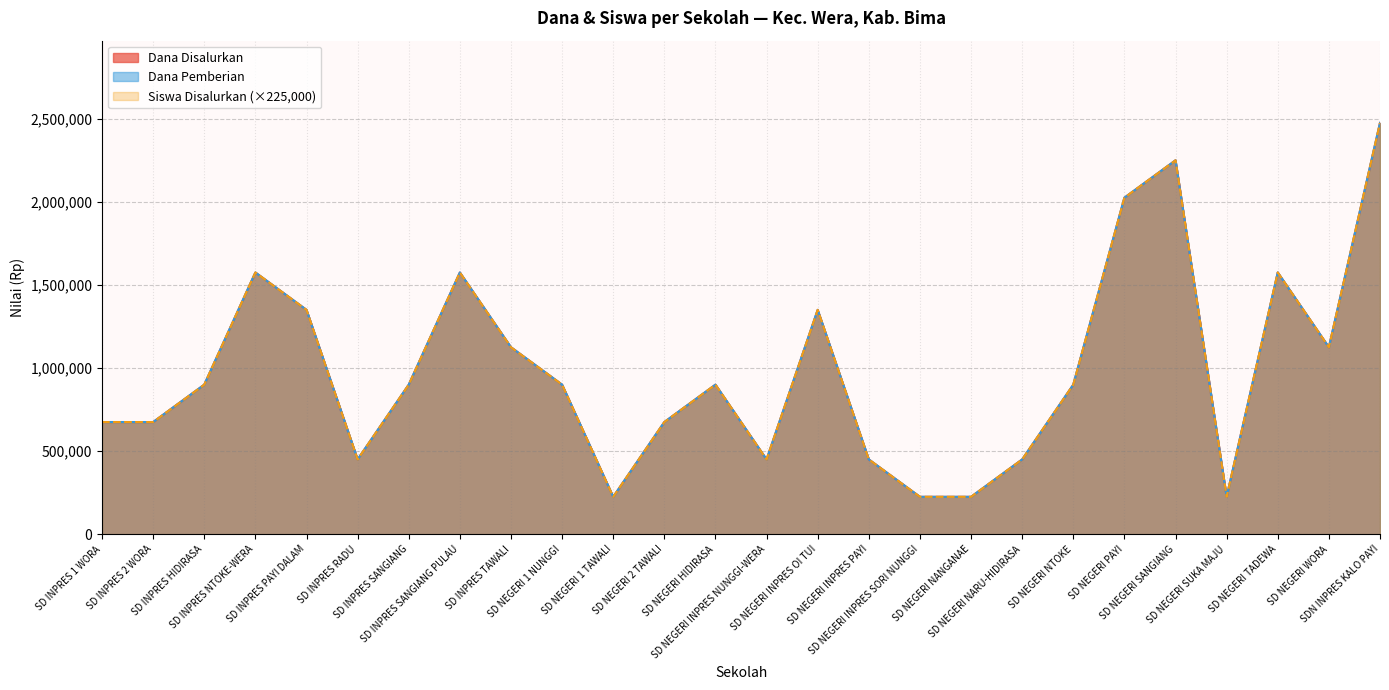

Which series has the largest total across all categories?

Dana Disalurkan